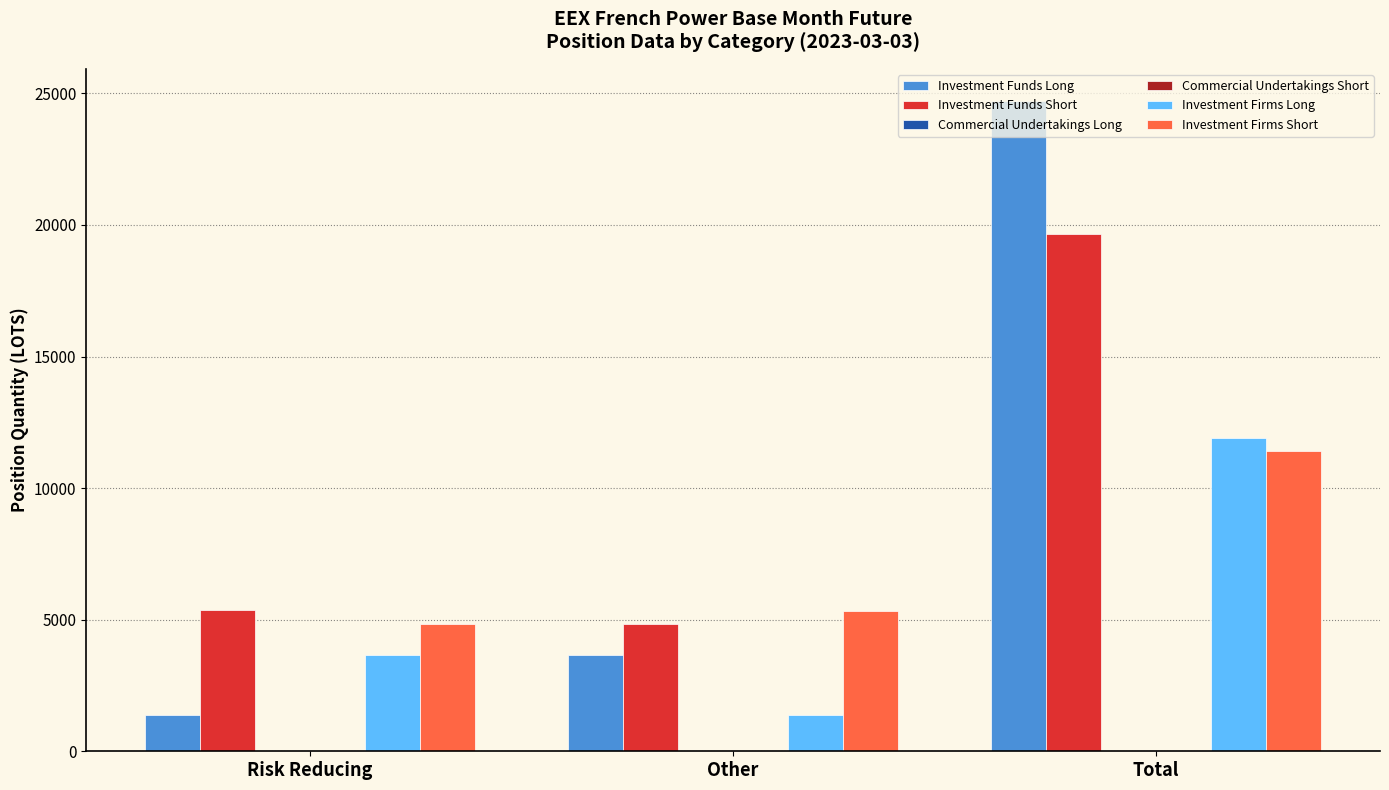

The Investment Firms Long series shows 11889.0 at Total. True or false?

True